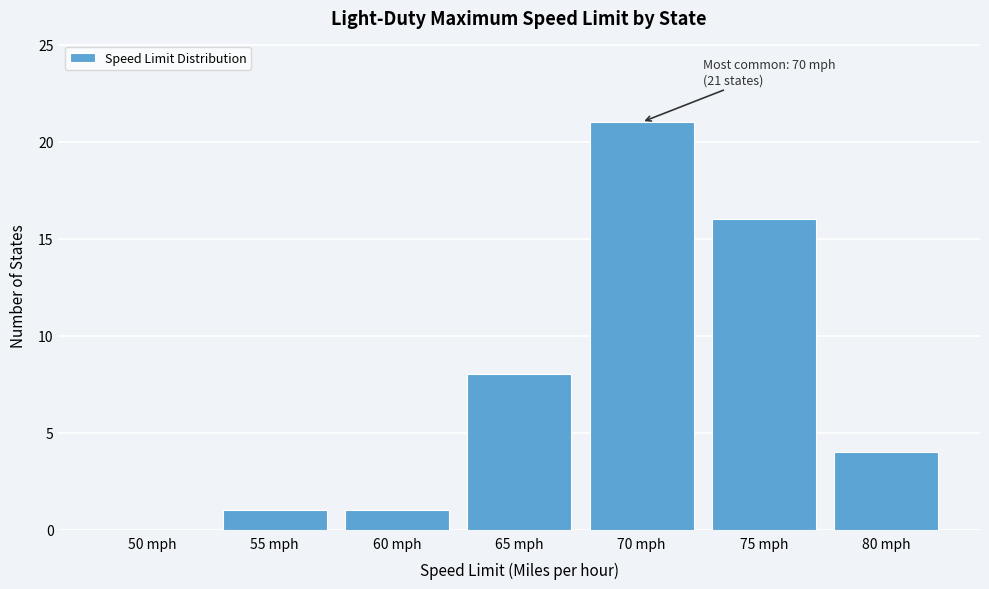

Reading left to right, extract all data points from this chart.

50 mph=0	55 mph=1	60 mph=1	65 mph=8	70 mph=21	75 mph=16	80 mph=4